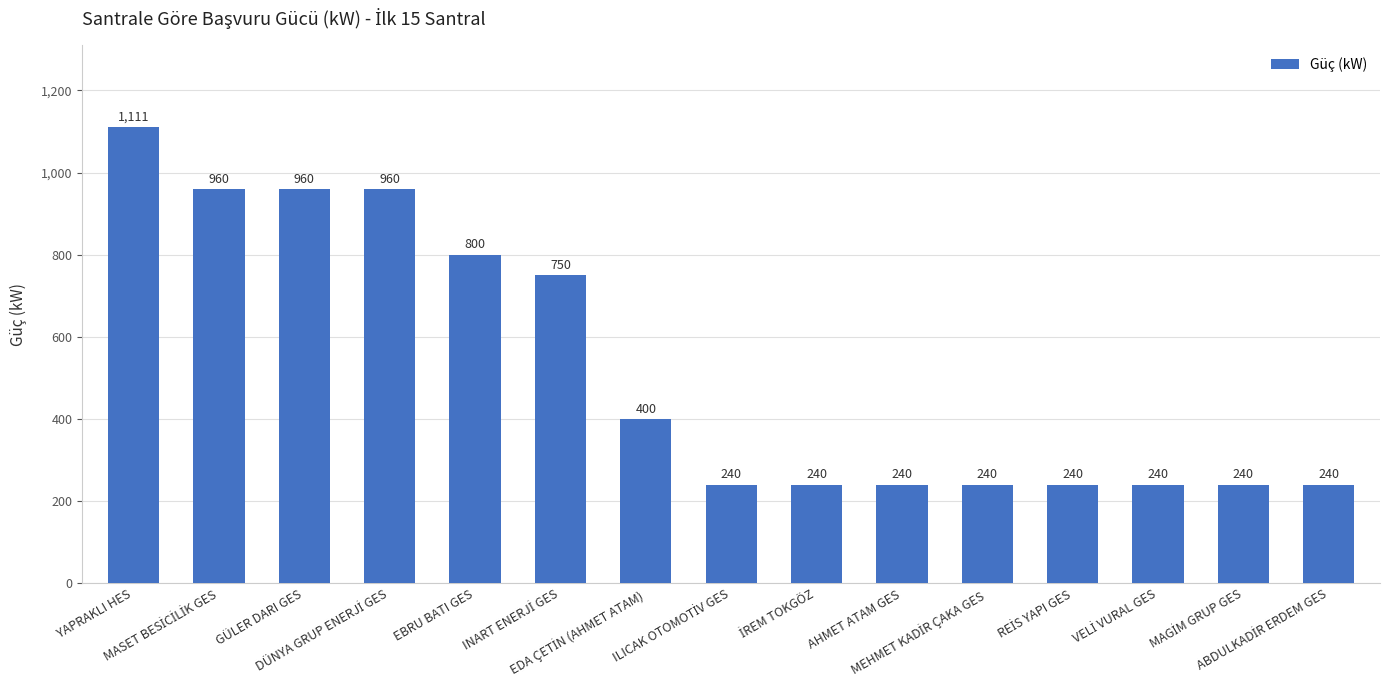

What is the maximum value shown in the chart?

1111